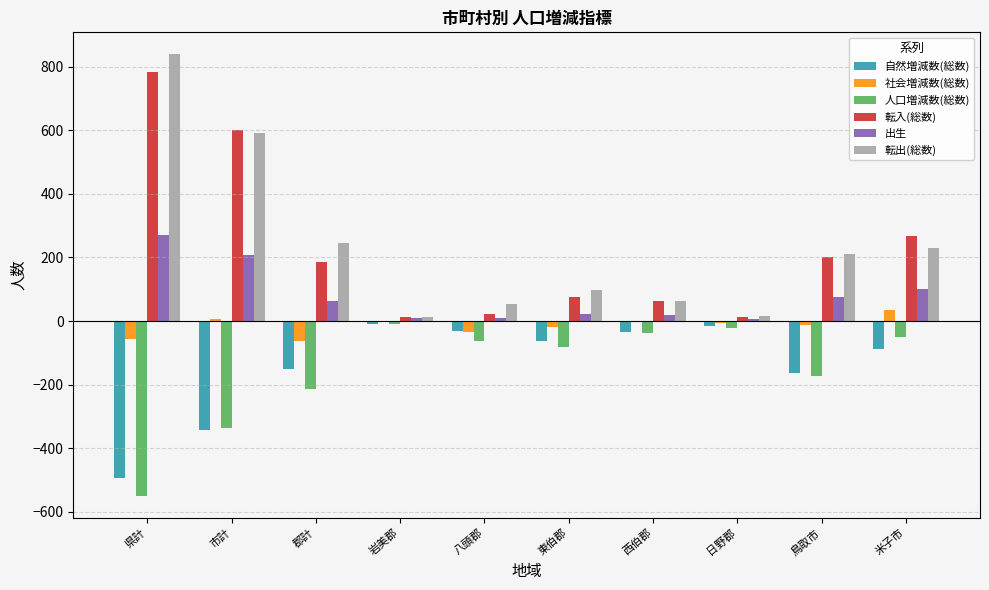

At which category does the chart reach its peak across all series?

県計